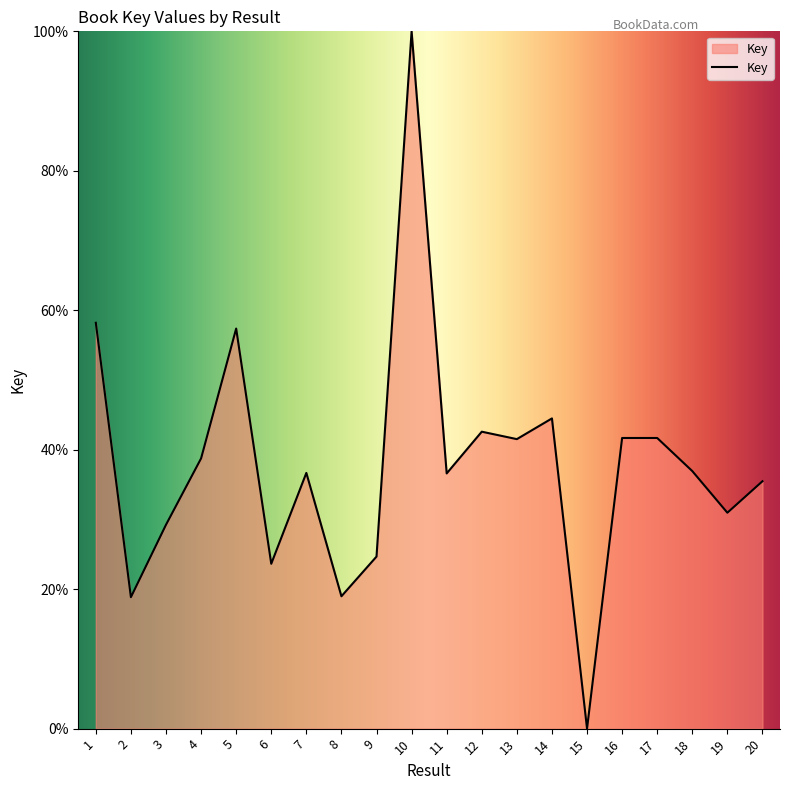

What is the change in value from 13 to 15?

-41.5